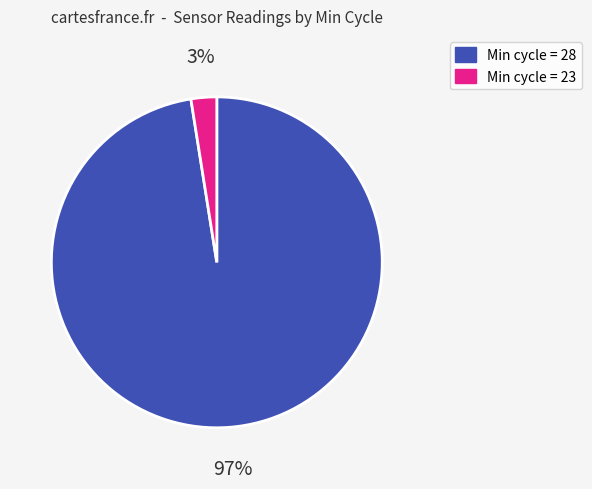

Combined, do Min cycle = 23 and Min cycle = 28 account for over 50%?

Yes